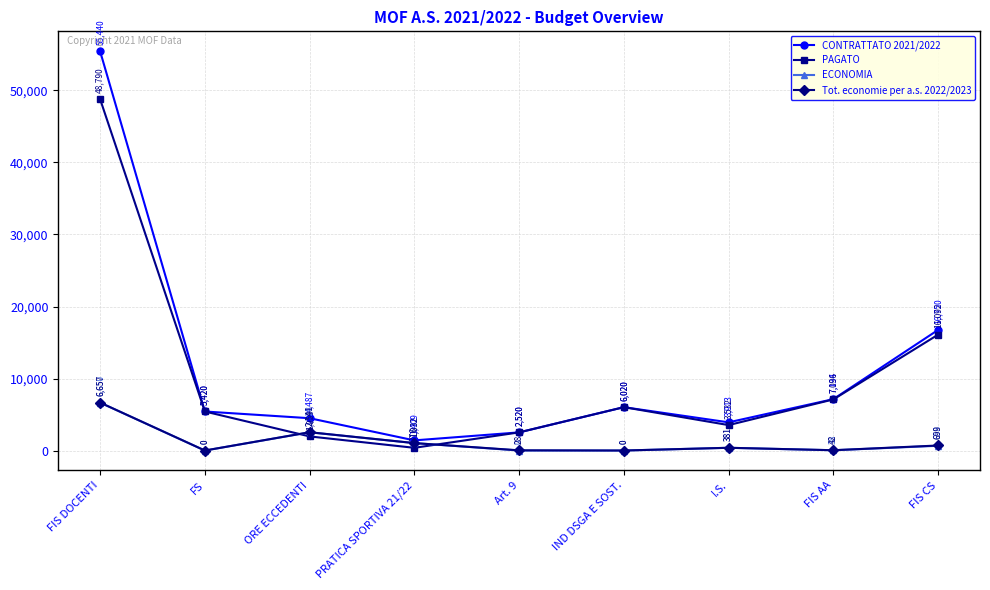

At which category is the sum across all series the highest?

FIS DOCENTI